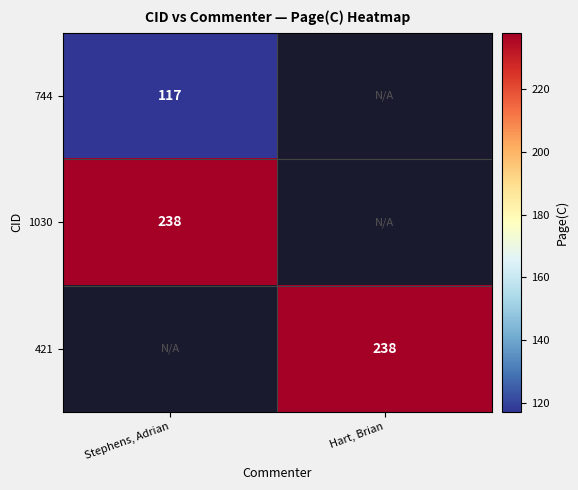

Is it true that 1030 equals 407 at Stephens, Adrian?

False